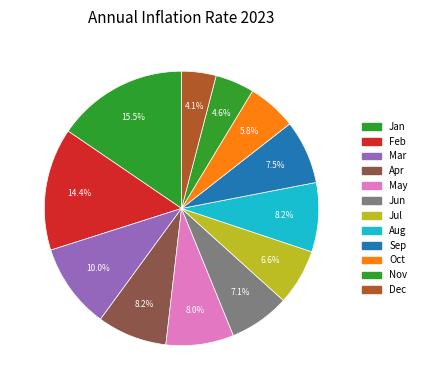

How many segments does this pie chart have?

12